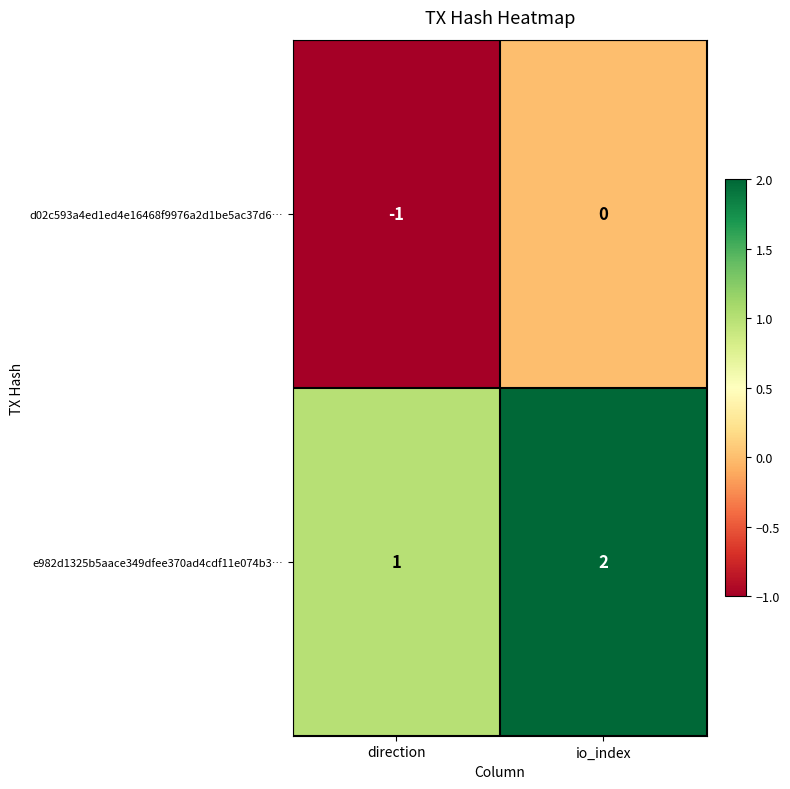

At which label does e982d1325b5aace349dfee370ad4cdf11e074b3… reach its peak?

io_index